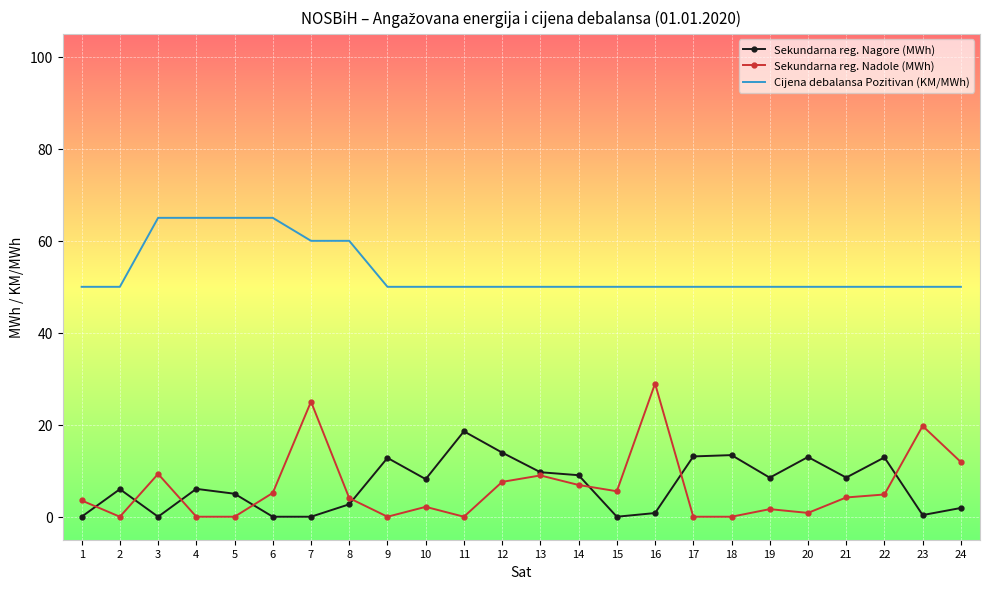

The value of Sekundarna reg. Nagore (MWh) at 21 is 8.5. True or false?

True